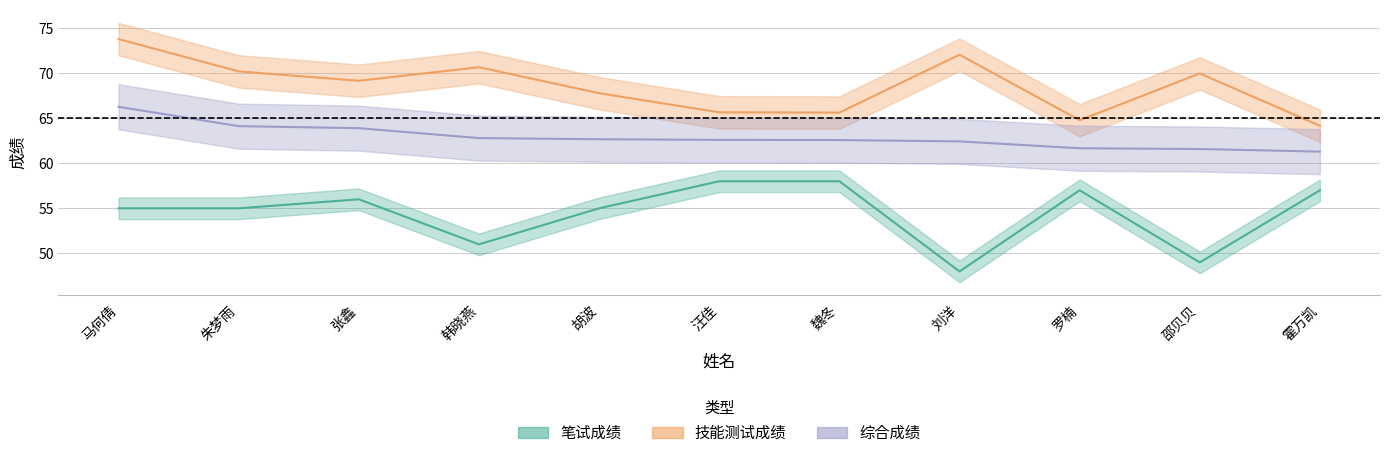

True or false: 技能测试成绩 and 笔试成绩 cross at least once.

False